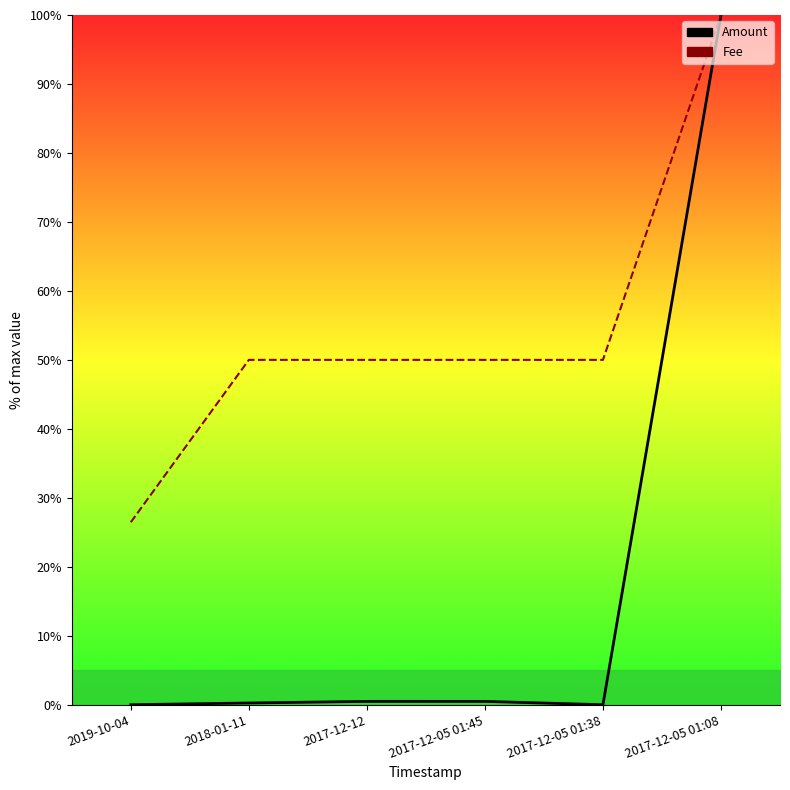

True or false: Fee has more than 2 points higher than both neighbors.

False